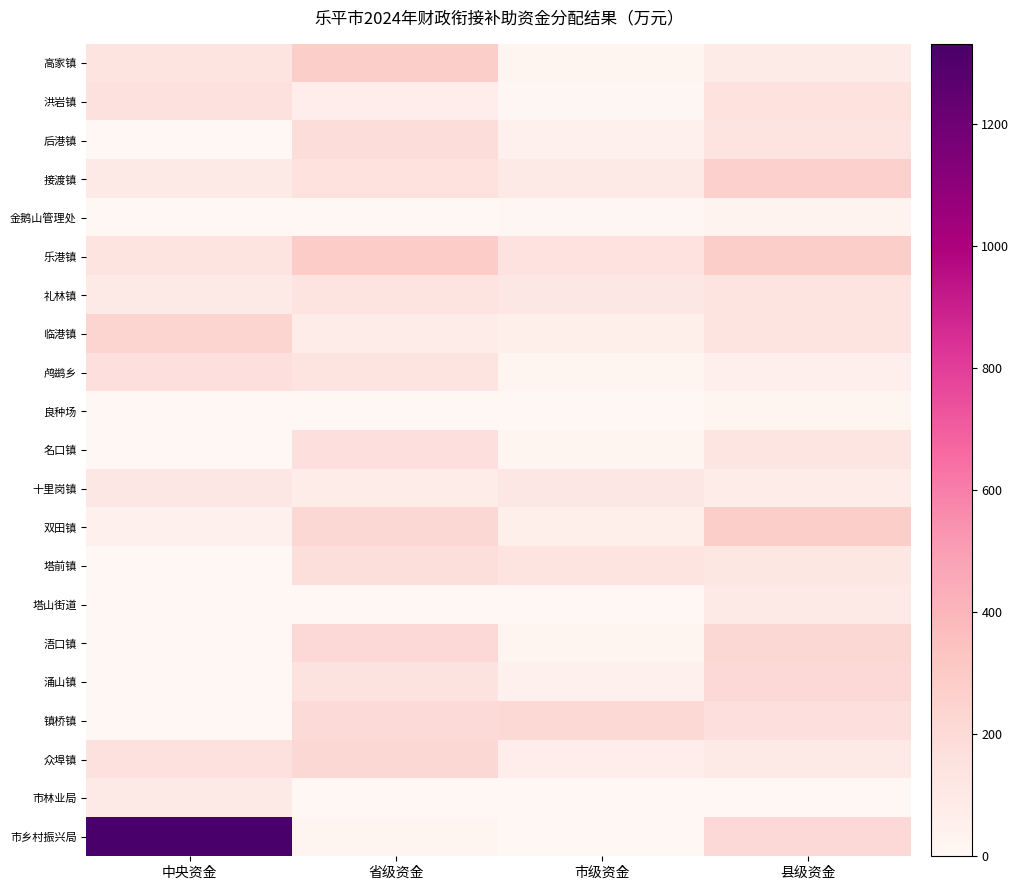

Which series changed the most between 中央资金 and 市级资金?

市乡村振兴局